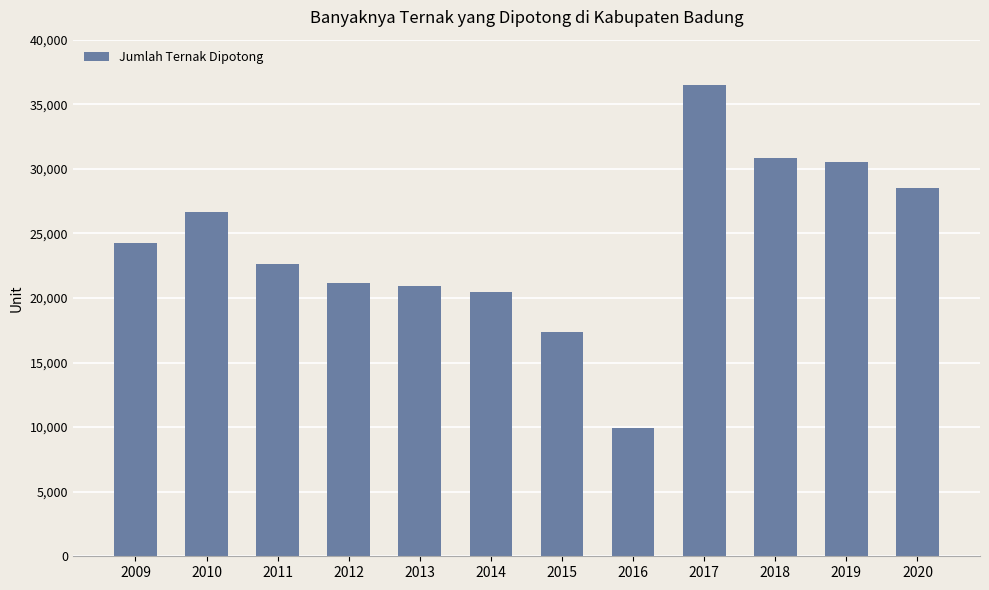

How many distinct data groups are displayed?

1